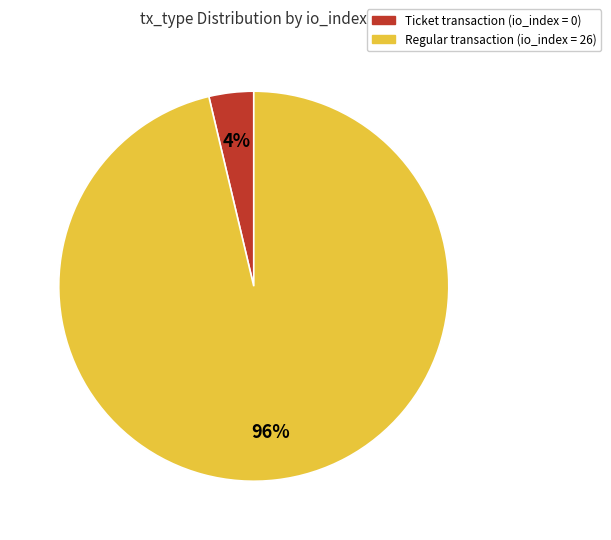

To the nearest percent, what is the average slice percentage?

50%